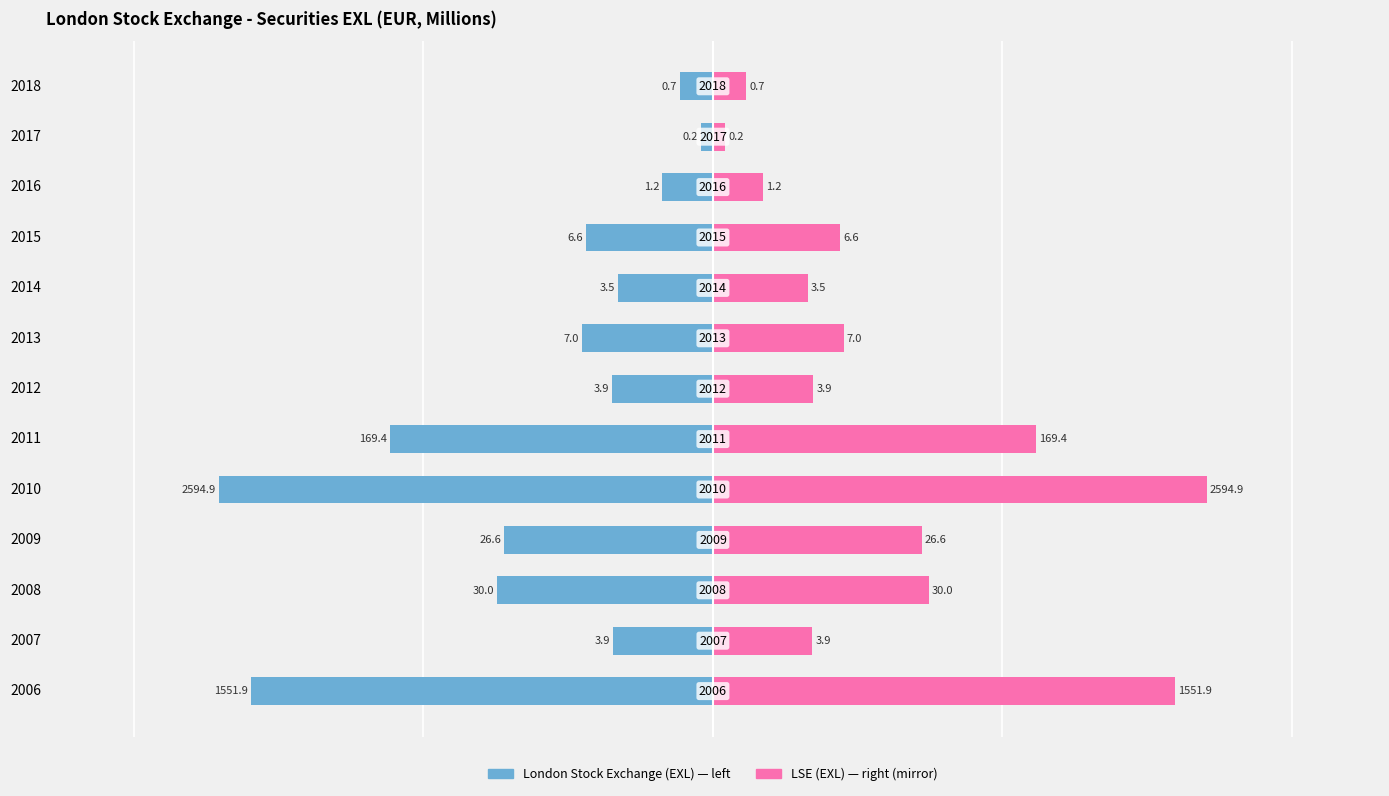

How many bars are there in total?

26